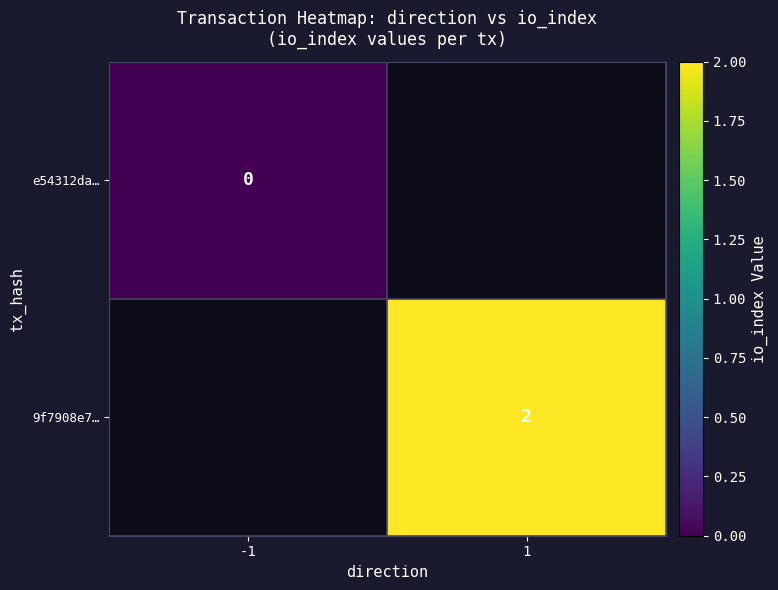

At how many categories does at least one series exceed 1?

1